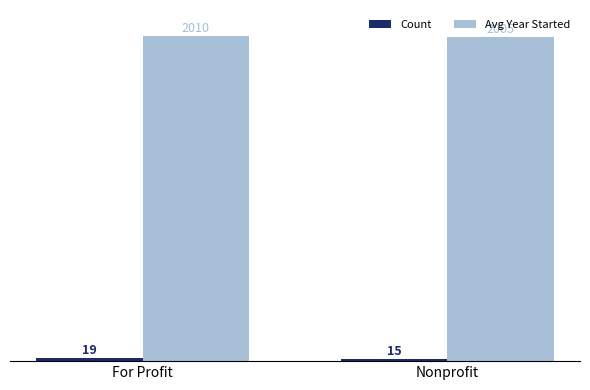

Which series has the largest range (max minus min)?

Avg Year Started